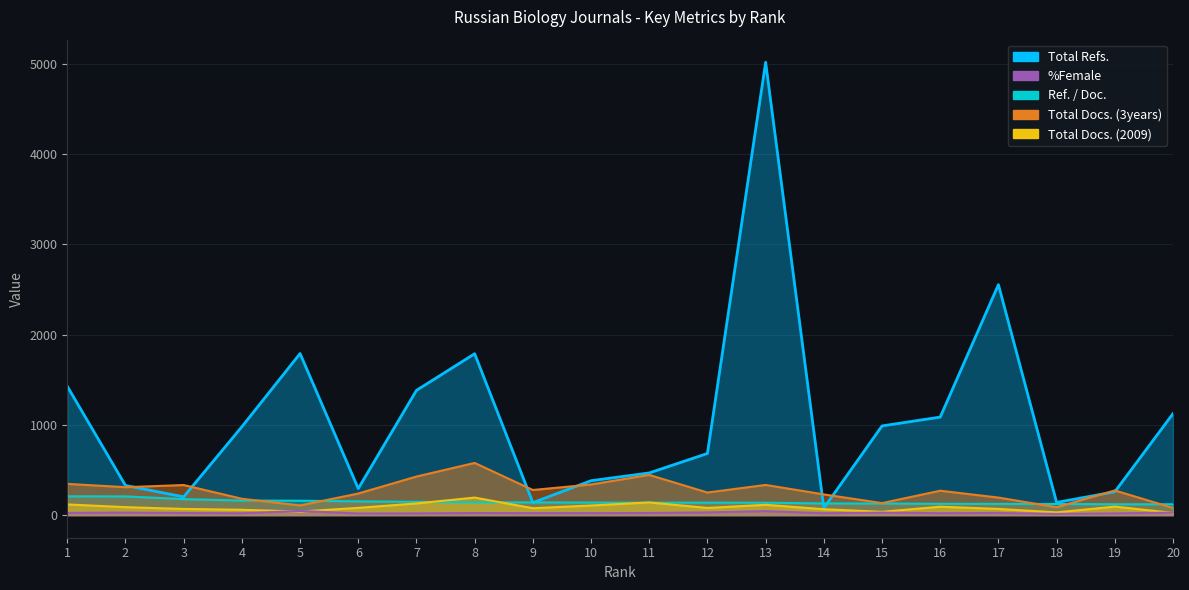

Does the chart have visible grid lines?

Yes